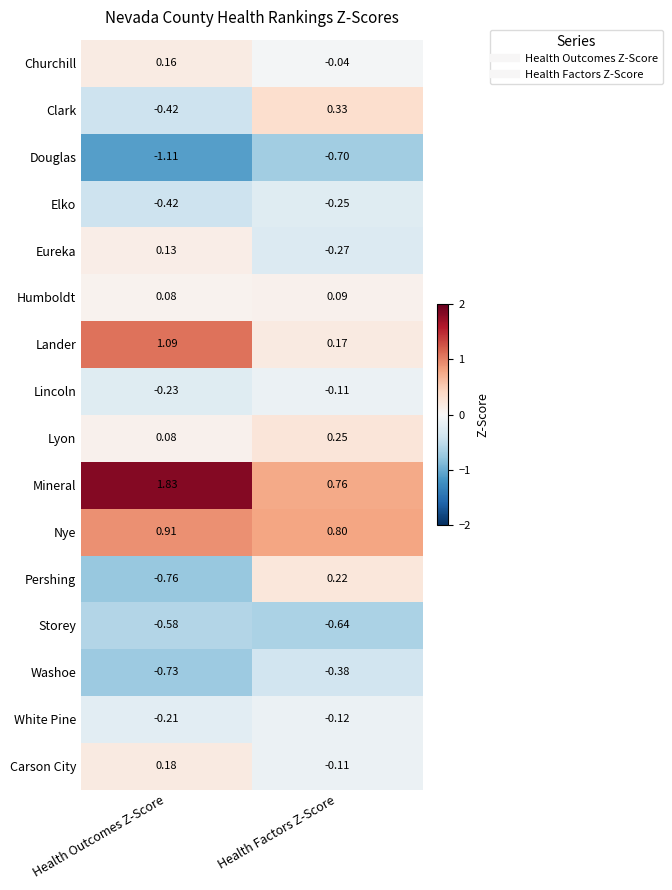

Which series changed the most between Health Outcomes Z-Score and Health Factors Z-Score?

Mineral